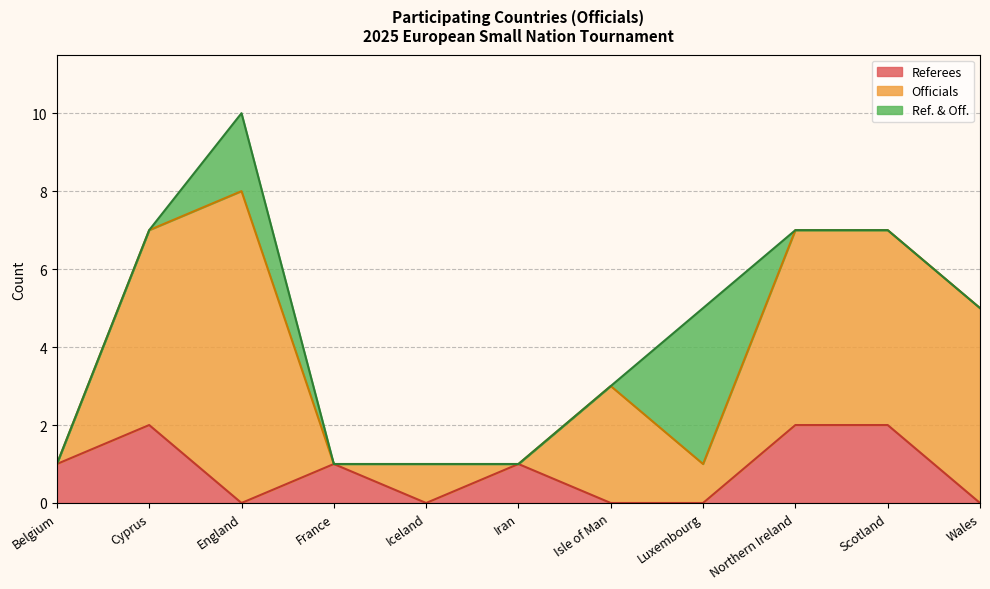

Which label corresponds to the largest value in the chart?

England